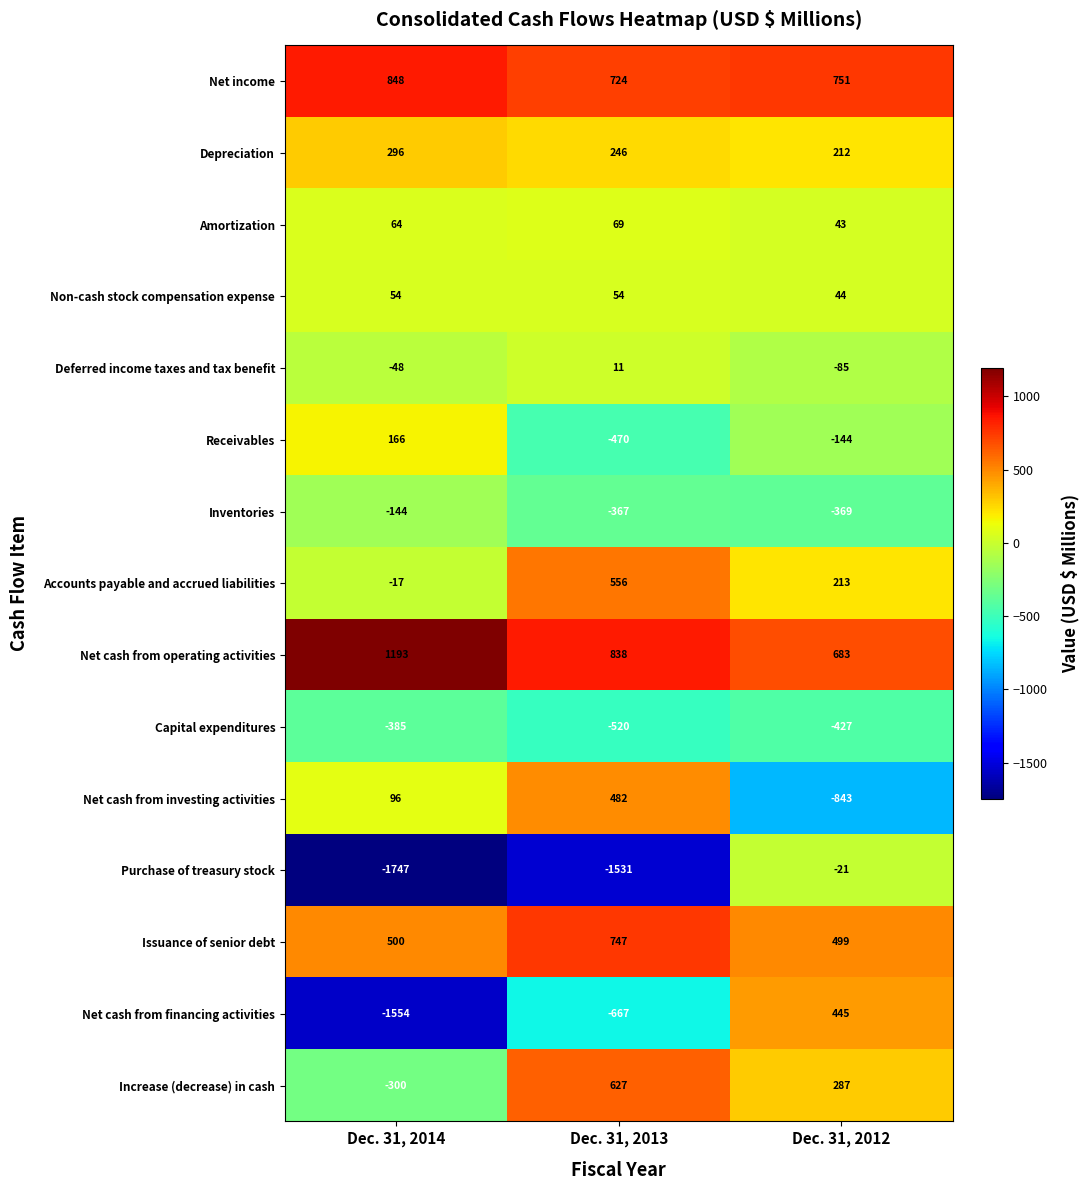

What is the difference between the maximum and minimum values in the Net income series?

124